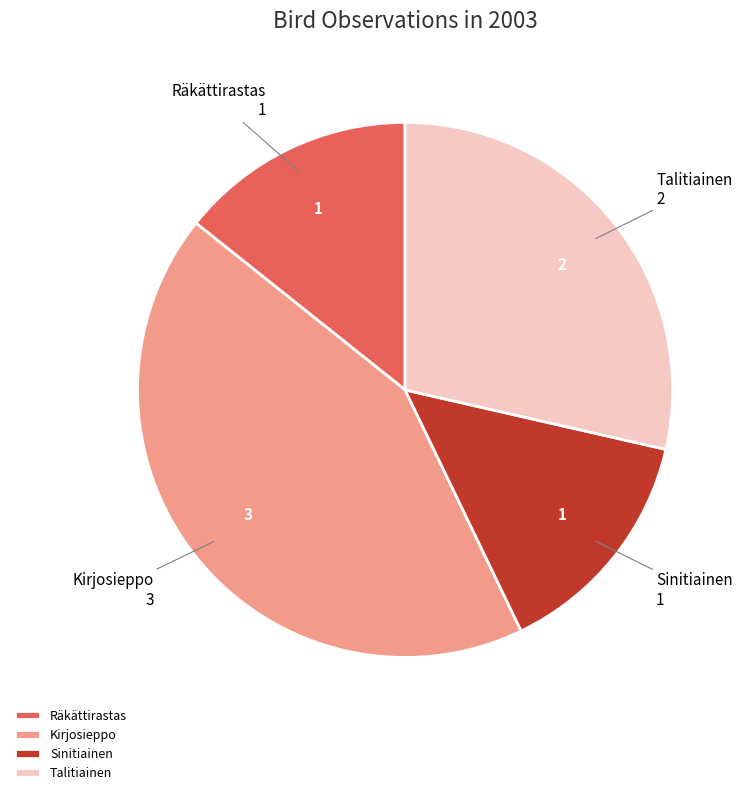

What is the ratio of the value at Räkättirastas to the value at Talitiainen?

0.5